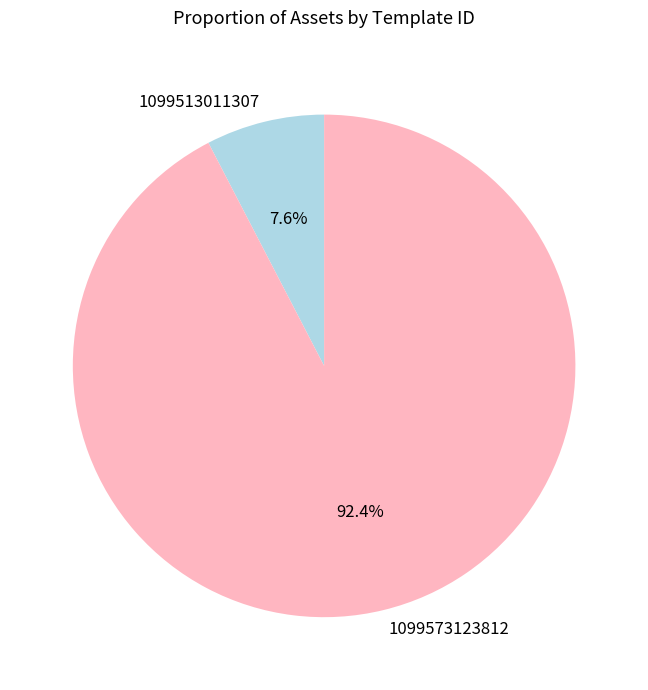

Which category has the biggest portion of the pie?

1099573123812